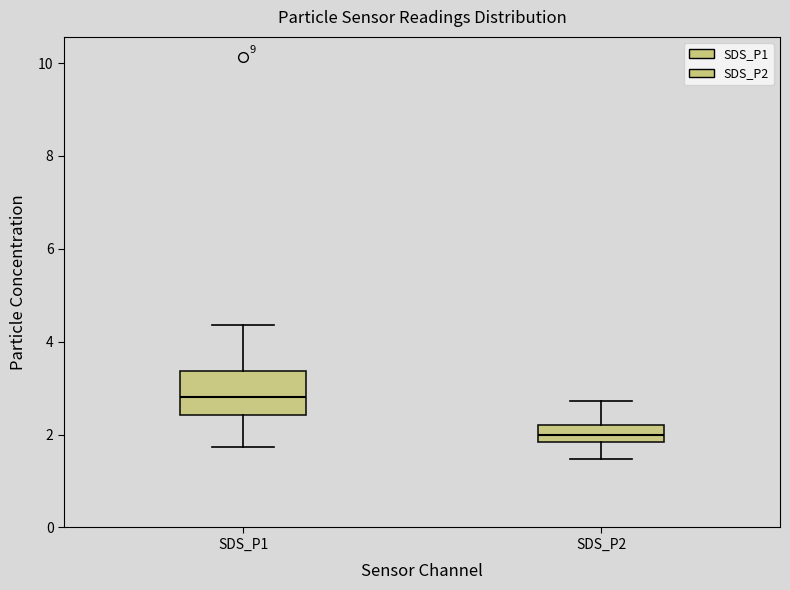

Reading left to right, transcribe this box plot: for each box, give where its median line is, the range the box spans, and where its two whiskers end, as read against the y-axis. The values are not printed on the chart, so give them approximately, as read against the axis.

SDS_P1: median 2.8, box 2.4 to 3.4, whiskers 1.8 to 4.4
SDS_P2: median 2.0, box 1.8 to 2.2, whiskers 1.4 to 2.8